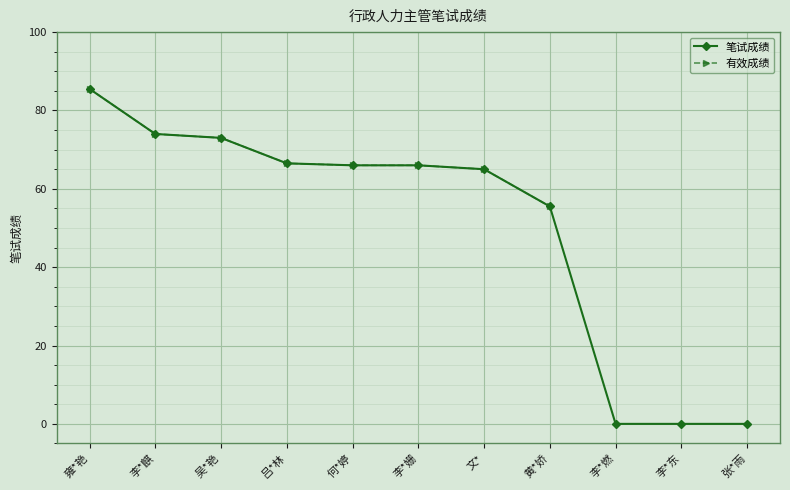

The value at 雍*艳 is 118.1. True or false?

False